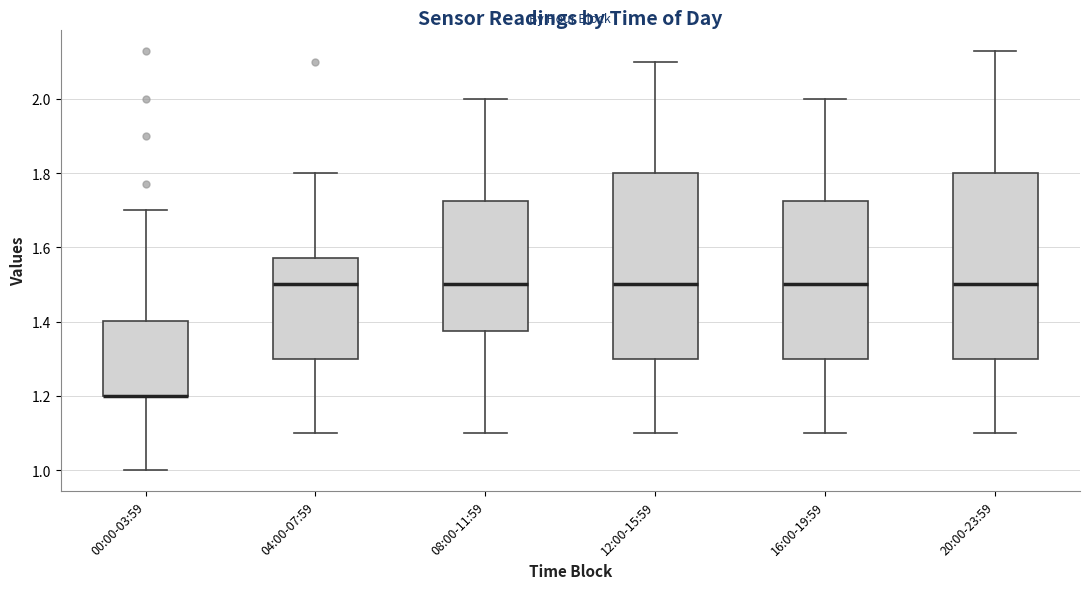

Reading left to right, transcribe this box plot: for each box, give where its median line is, the range the box spans, and where its two whiskers end, as read against the y-axis. The values are not printed on the chart, so give them approximately, as read against the axis.

00:00-03:59: median 1.20 (drawn on the box's lower edge), box 1.20 to 1.40, whiskers 1.00 to 1.70
04:00-07:59: median 1.50, box 1.30 to 1.58, whiskers 1.10 to 1.80
08:00-11:59: median 1.50, box 1.38 to 1.72, whiskers 1.10 to 2.00
12:00-15:59: median 1.50, box 1.30 to 1.80, whiskers 1.10 to 2.10
16:00-19:59: median 1.50, box 1.30 to 1.72, whiskers 1.10 to 2.00
20:00-23:59: median 1.50, box 1.30 to 1.80, whiskers 1.10 to 2.14